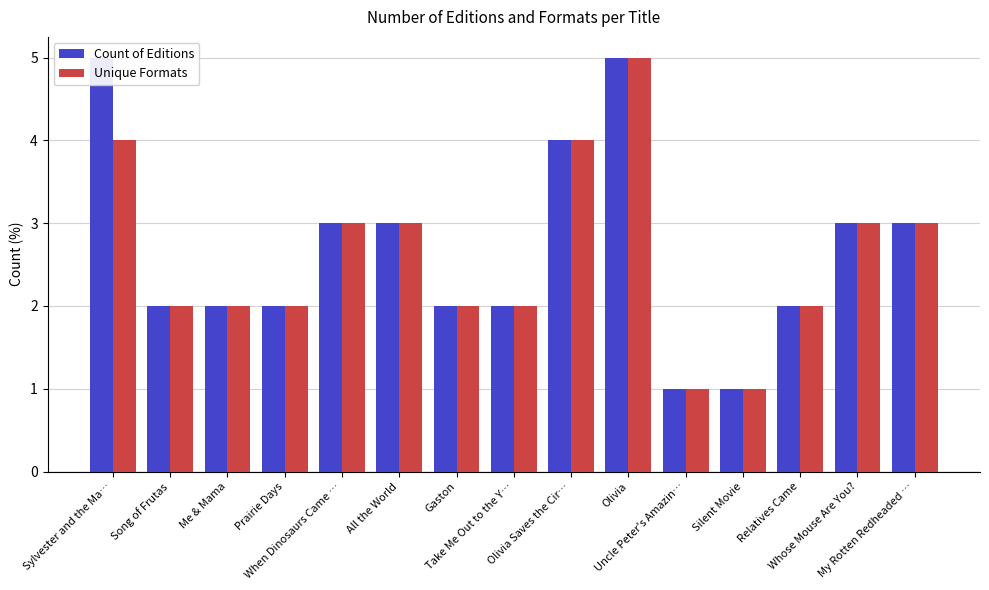

How many Unique Formats values are between 2 and 3?

10